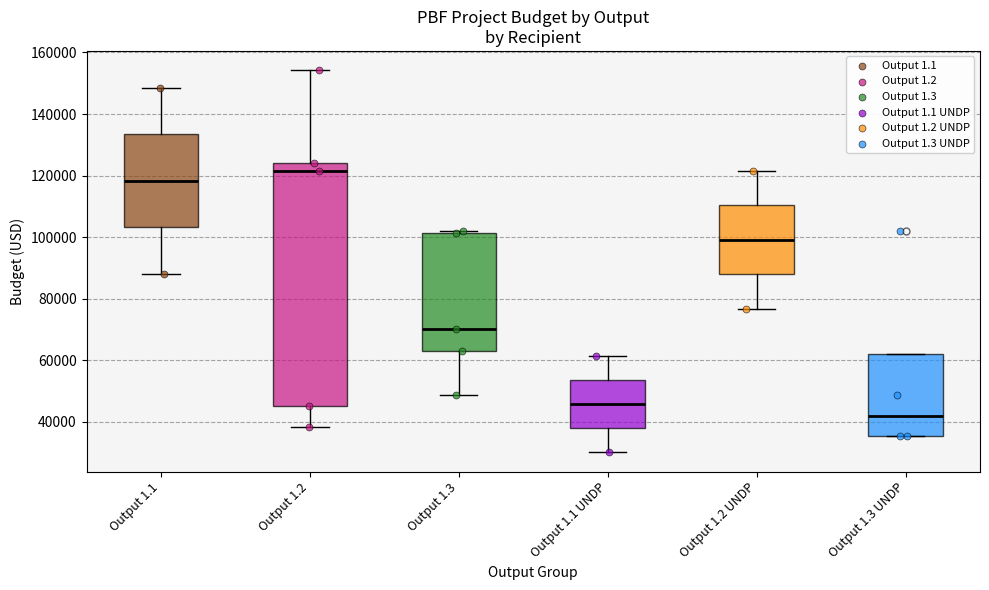

Reading left to right, read every box against the y-axis: the position of its median line, the range the box covers, and the ends of its whiskers. The values are not printed on the chart, so give them approximately, as read against the axis.

Output 1.1: median 118000, box 104000 to 134000, whiskers 88000 to 148000
Output 1.2: median 122000, box 46000 to 124000, whiskers 38000 to 154000
Output 1.3: median 70000, box 62000 to 102000, whiskers 48000 to 102000 (just above the box's upper edge)
Output 1.1 UNDP: median 46000, box 38000 to 54000, whiskers 30000 to 62000
Output 1.2 UNDP: median 100000, box 88000 to 110000, whiskers 76000 to 122000
Output 1.3 UNDP: median 42000, box 36000 to 62000, whiskers 36000 to 62000